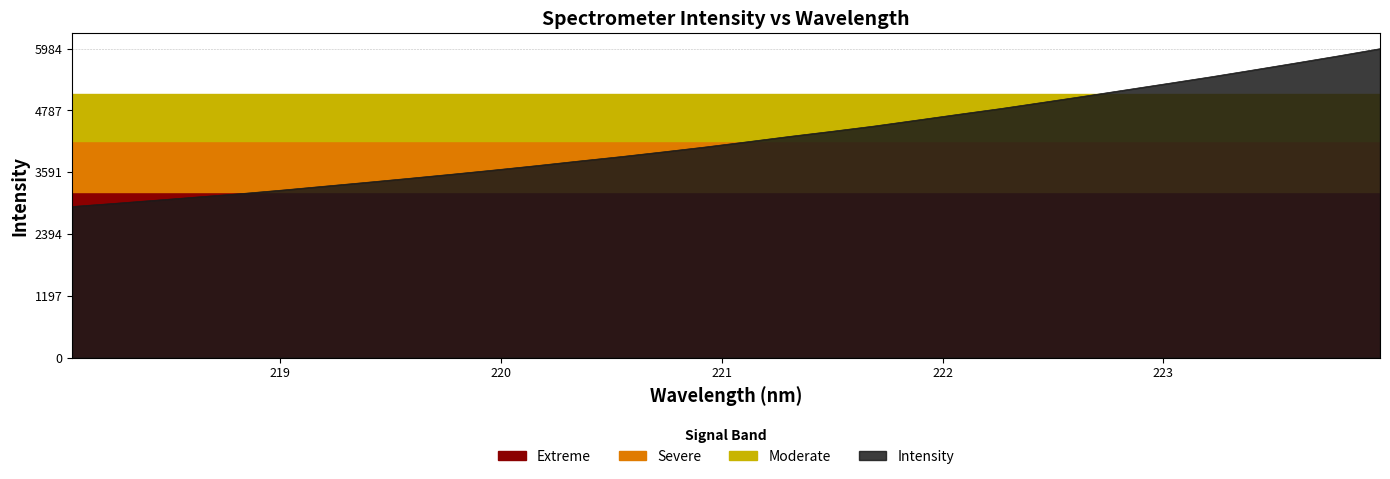

Reading left to right, transcribe all the data shown in this chart.

2927.0	2987.5	3050.2	3114.1	3176.8	3247.2	3322.2	3397.3	3474.1	3552.8	3634.2	3718.7	3807.5	3893.5	3985.4	4080.0	4181.5	4285.0	4383.4	4485.4	4598.6	4712.7	4824.2	4944.3	5065.6	5190.5	5315.0	5440.9	5573.1	5707.2	5843.2	5984.3